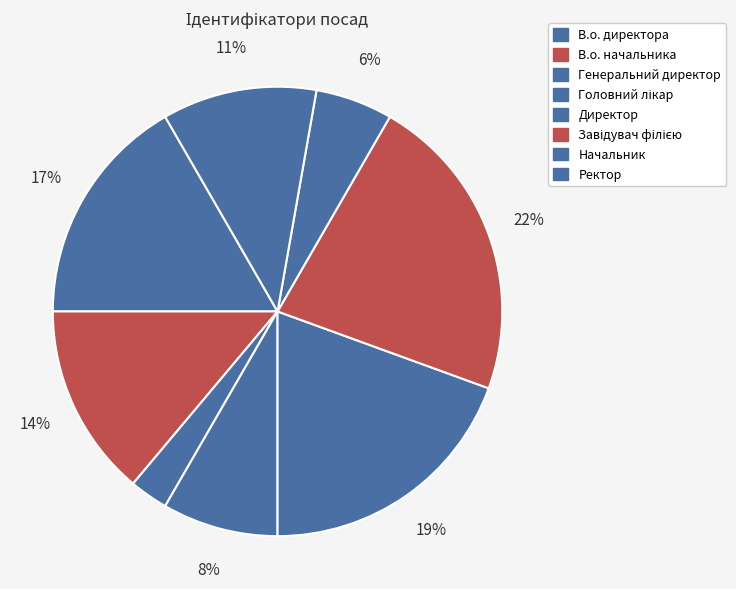

How many slices are in this pie chart?

8